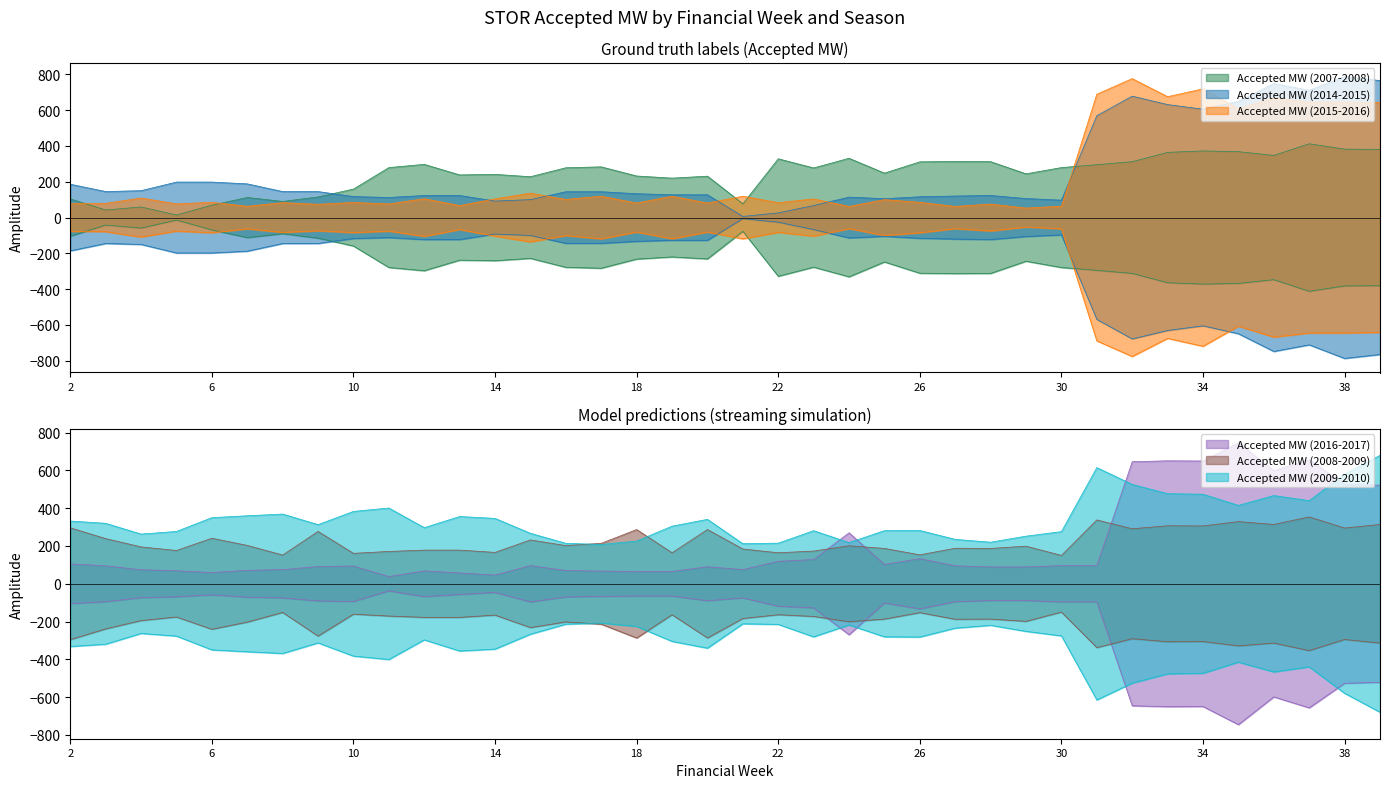

What is the sum of the Accepted MW (2016-2017) values at 4 and 31?

170